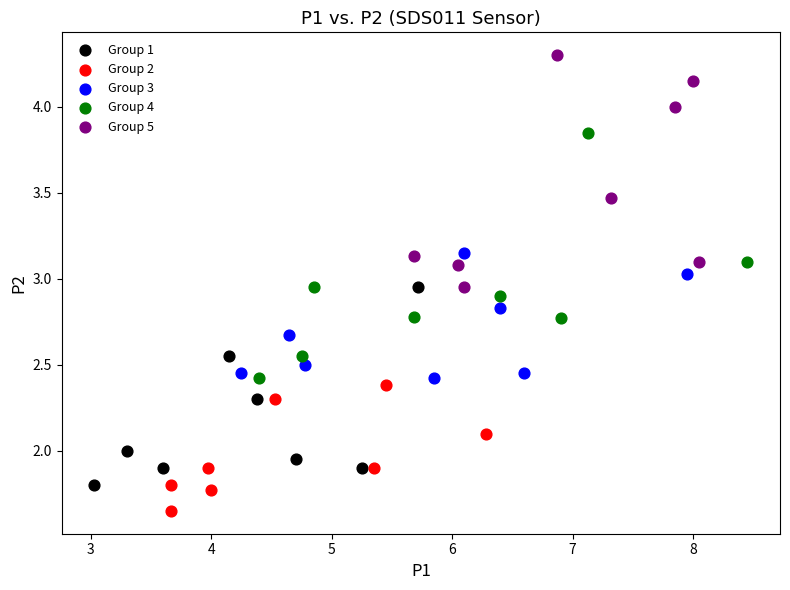

Which series contains the lowest Y value?

Group 2